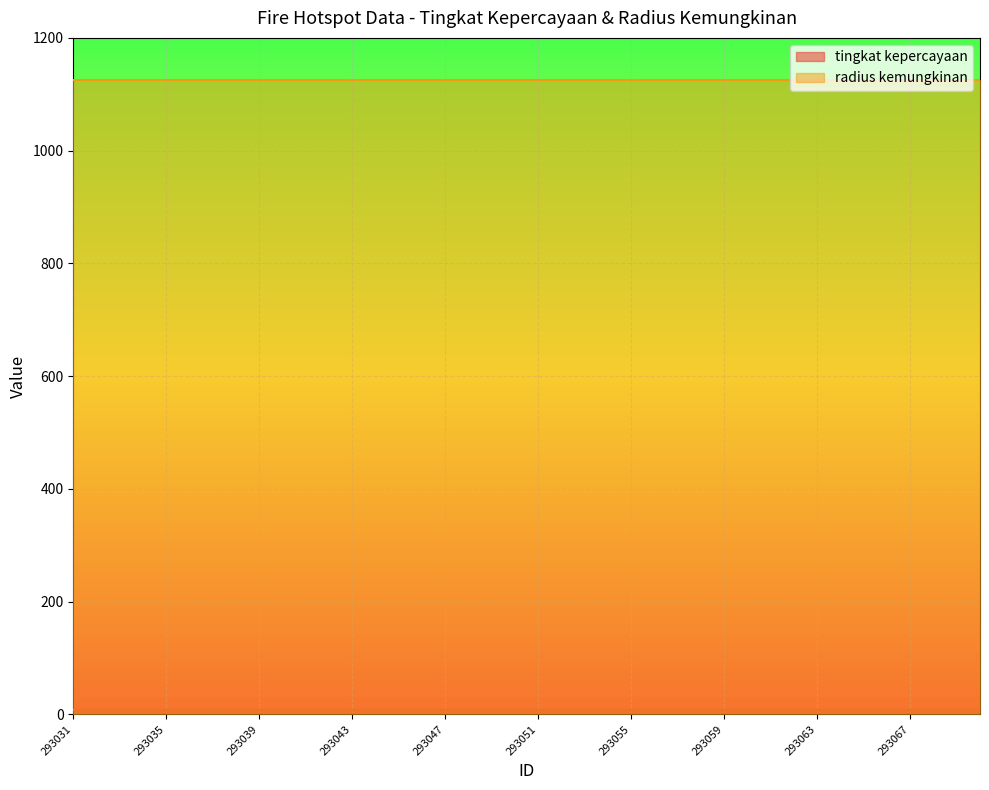

What is the maximum value shown in the chart?

1125